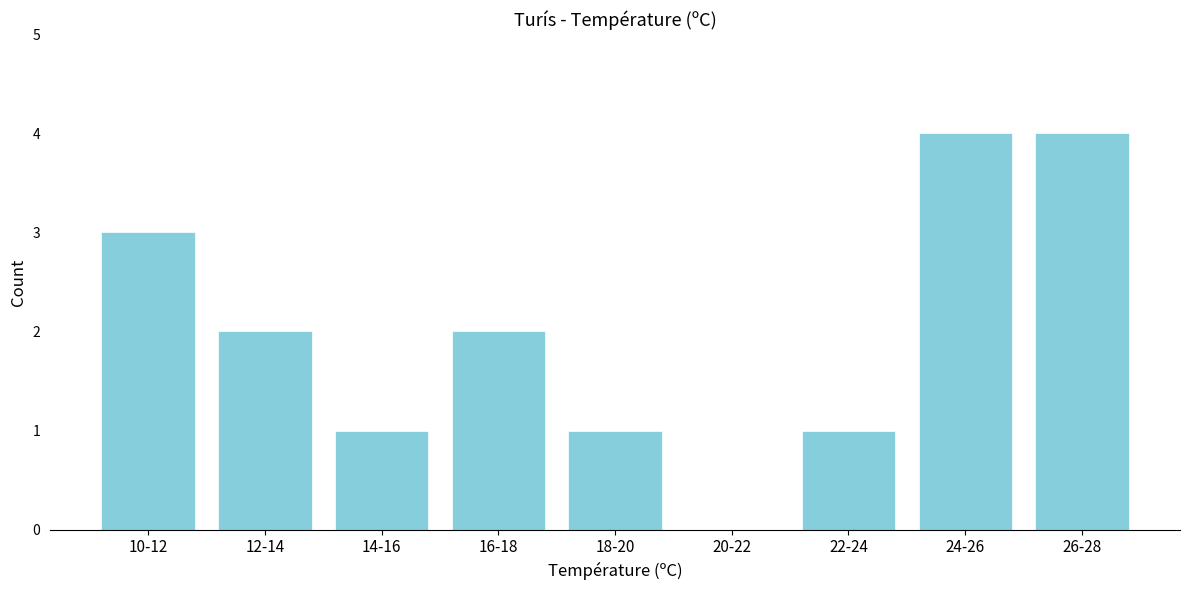

Reading left to right, list all the values displayed in this chart.

10-12=3	12-14=2	14-16=1	16-18=2	18-20=1	20-22=0	22-24=1	24-26=4	26-28=4